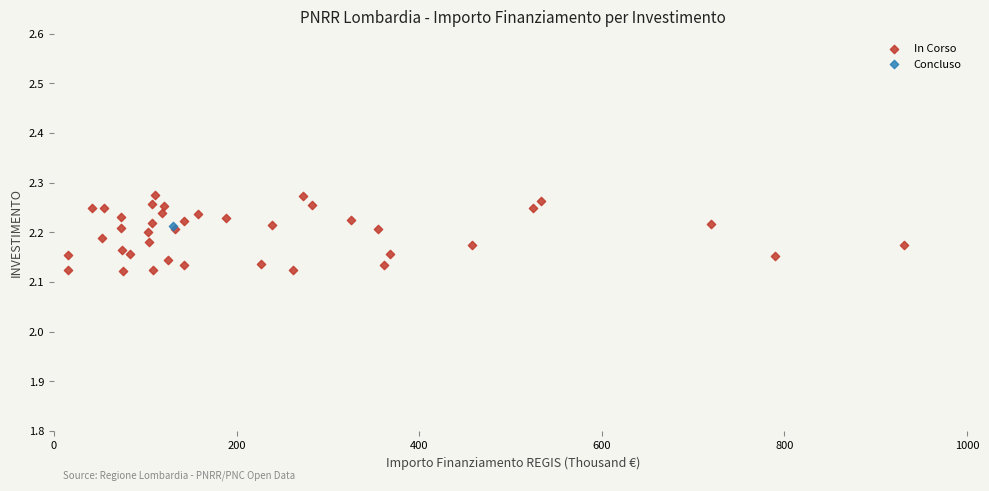

What are all the series names shown in the legend?

In Corso, Concluso